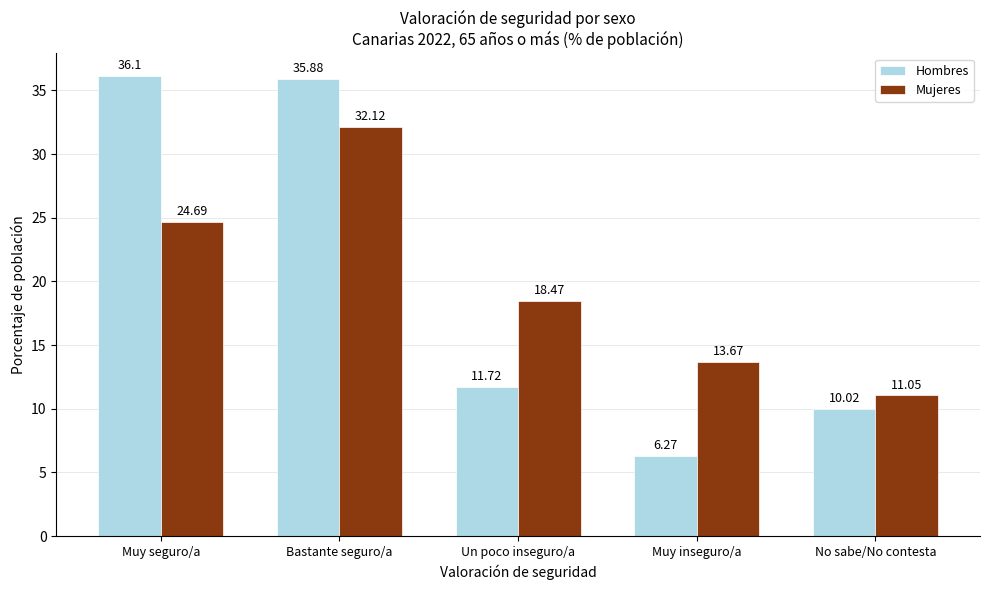

What is the difference between the highest and lowest values at Bastante seguro/a?

3.8